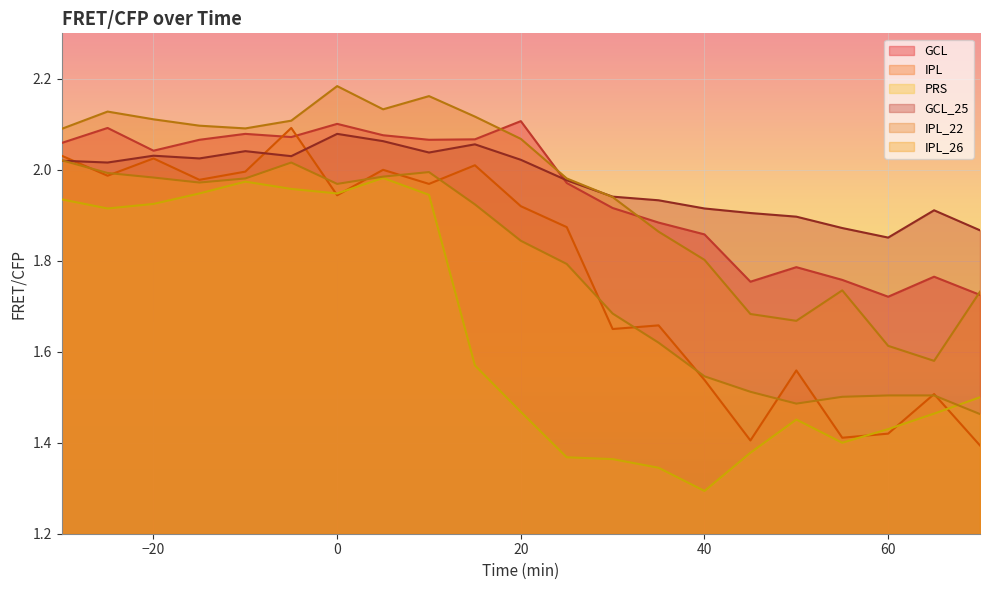

What is the difference between the highest and lowest values at −20?

0.2